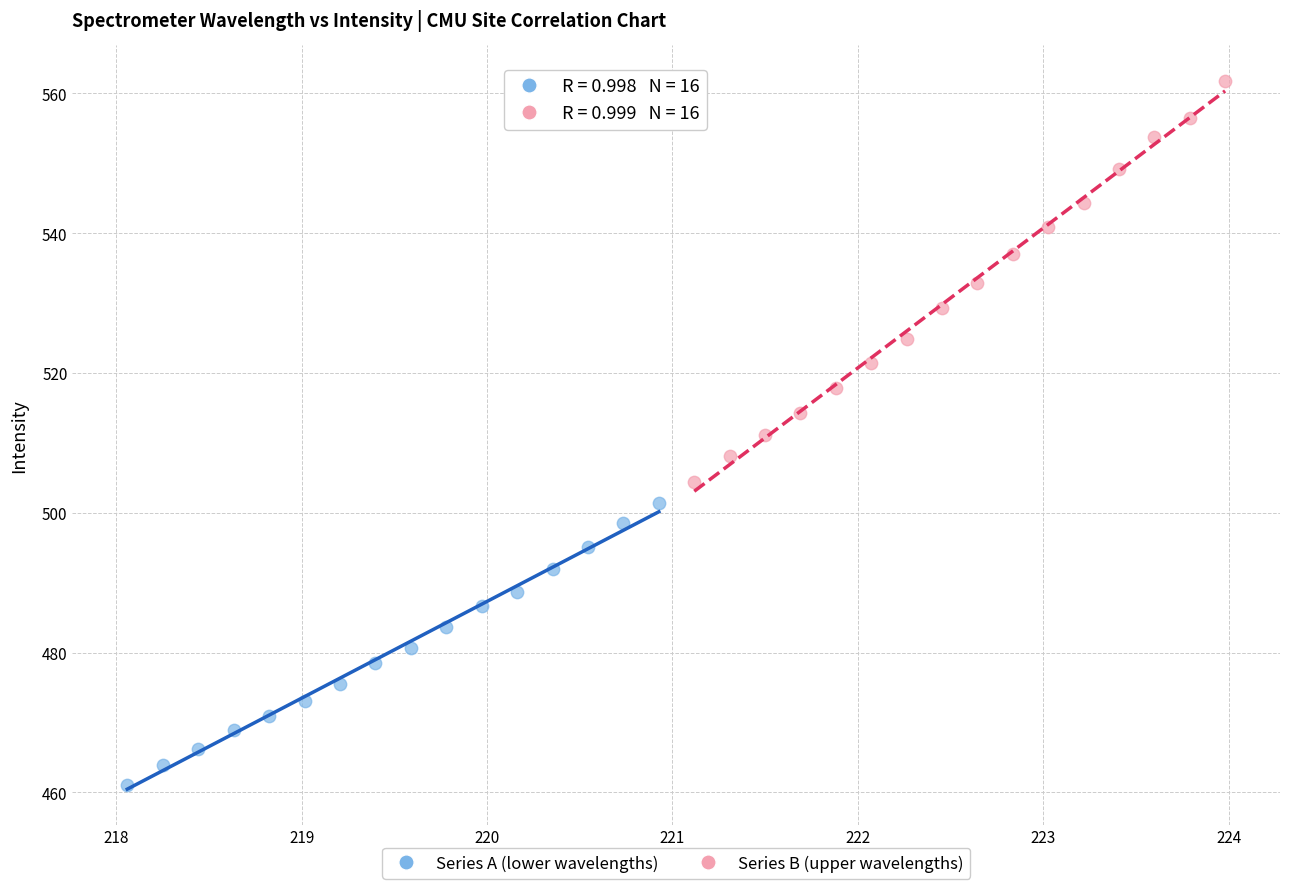

Which series reaches the minimum Y coordinate?

Series A (lower wavelengths)